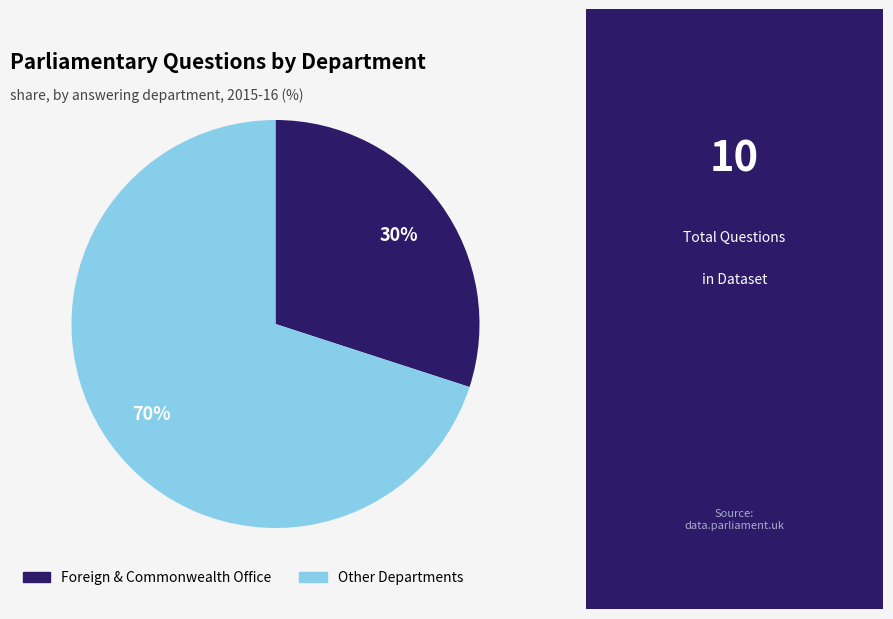

What percentage is the Other Departments slice, to the nearest percent?

70%